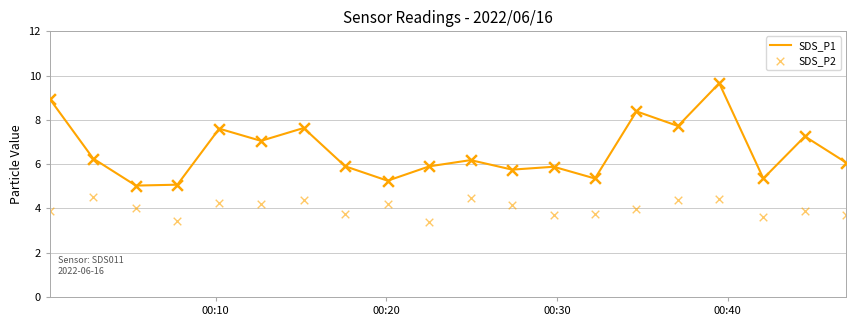

Which series contains the highest Y value?

SDS_P1